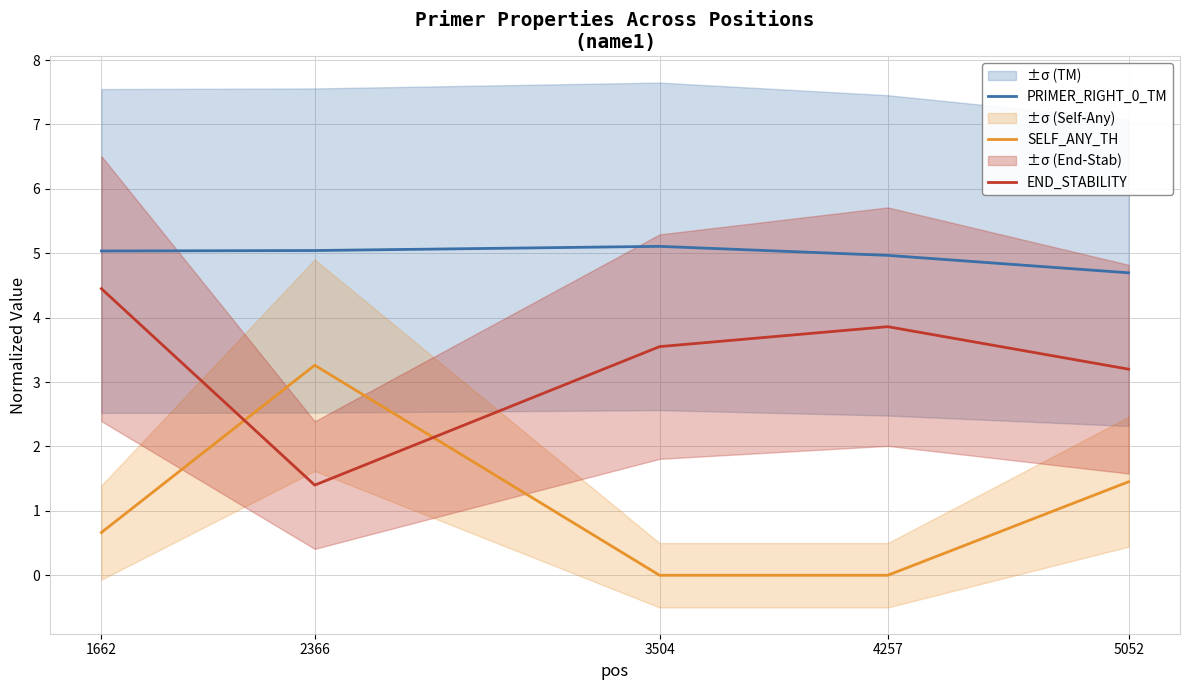

Reading right to left, transcribe all the data shown in this chart.

PRIMER_RIGHT_0_TM: 5052=4.7	4257=5.0	3504=5.1	2366=5.0	1662=5.0
SELF_ANY_TH: 5052=1.5	4257=0.0	3504=0.0	2366=3.3	1662=0.7
END_STABILITY: 5052=3.2	4257=3.9	3504=3.5	2366=1.4	1662=4.5